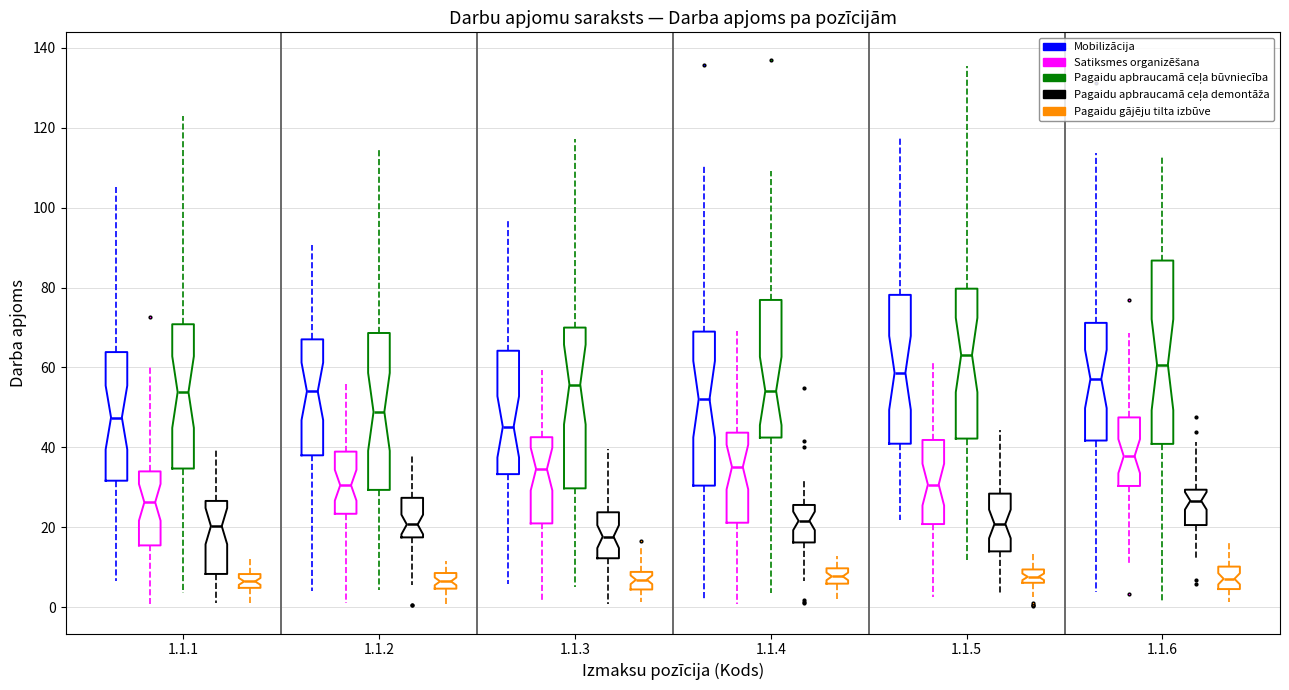

Reading left to right, transcribe this box plot: for each box, give where its median line is, the range the box spans, and where its two whiskers end, as read against the y-axis. The values are not printed on the chart, so give them approximately, as read against the axis.

1.1.1 (Mobilizācija): median 48, box 32 to 64, whiskers 6 to 106
1.1.1 (Satiksmes organizēšana): median 26, box 16 to 34, whiskers 0 to 60
1.1.1 (Pagaidu apbraucamā ceļa būvniecība): median 54, box 34 to 70, whiskers 4 to 124
1.1.1 (Pagaidu apbraucamā ceļa demontāža): median 20, box 8 to 26, whiskers 0 to 40
1.1.1 (Pagaidu gājēju tilta izbūve): median 6, box 4 to 8, whiskers 0 to 12
1.1.2 (Mobilizācija): median 54, box 38 to 68, whiskers 4 to 90
1.1.2 (Satiksmes organizēšana): median 30, box 24 to 38, whiskers 2 to 56
1.1.2 (Pagaidu apbraucamā ceļa būvniecība): median 48, box 30 to 68, whiskers 4 to 114
1.1.2 (Pagaidu apbraucamā ceļa demontāža): median 20, box 18 to 28, whiskers 6 to 38
1.1.2 (Pagaidu gājēju tilta izbūve): median 6, box 4 to 8, whiskers 0 to 12
1.1.3 (Mobilizācija): median 46, box 34 to 64, whiskers 6 to 96
1.1.3 (Satiksmes organizēšana): median 34, box 20 to 42, whiskers 2 to 60
1.1.3 (Pagaidu apbraucamā ceļa būvniecība): median 56, box 30 to 70, whiskers 4 to 118
1.1.3 (Pagaidu apbraucamā ceļa demontāža): median 18, box 12 to 24, whiskers 0 to 40
1.1.3 (Pagaidu gājēju tilta izbūve): median 6, box 4 to 8, whiskers 2 to 16
1.1.4 (Mobilizācija): median 52, box 30 to 68, whiskers 2 to 110
1.1.4 (Satiksmes organizēšana): median 36, box 22 to 44, whiskers 0 to 70
1.1.4 (Pagaidu apbraucamā ceļa būvniecība): median 54, box 42 to 76, whiskers 4 to 110
1.1.4 (Pagaidu apbraucamā ceļa demontāža): median 22, box 16 to 26, whiskers 6 to 32
1.1.4 (Pagaidu gājēju tilta izbūve): median 8, box 6 to 10, whiskers 2 to 12
1.1.5 (Mobilizācija): median 58, box 40 to 78, whiskers 22 to 118
1.1.5 (Satiksmes organizēšana): median 30, box 20 to 42, whiskers 2 to 62
1.1.5 (Pagaidu apbraucamā ceļa būvniecība): median 64, box 42 to 80, whiskers 12 to 136
1.1.5 (Pagaidu apbraucamā ceļa demontāža): median 20, box 14 to 28, whiskers 4 to 44
1.1.5 (Pagaidu gājēju tilta izbūve): median 8, box 6 to 10, whiskers 2 to 14
1.1.6 (Mobilizācija): median 58, box 42 to 72, whiskers 4 to 114
1.1.6 (Satiksmes organizēšana): median 38, box 30 to 48, whiskers 10 to 68
1.1.6 (Pagaidu apbraucamā ceļa būvniecība): median 60, box 40 to 86, whiskers 2 to 112
1.1.6 (Pagaidu apbraucamā ceļa demontāža): median 26, box 20 to 30, whiskers 12 to 42
1.1.6 (Pagaidu gājēju tilta izbūve): median 8, box 4 to 10, whiskers 2 to 16